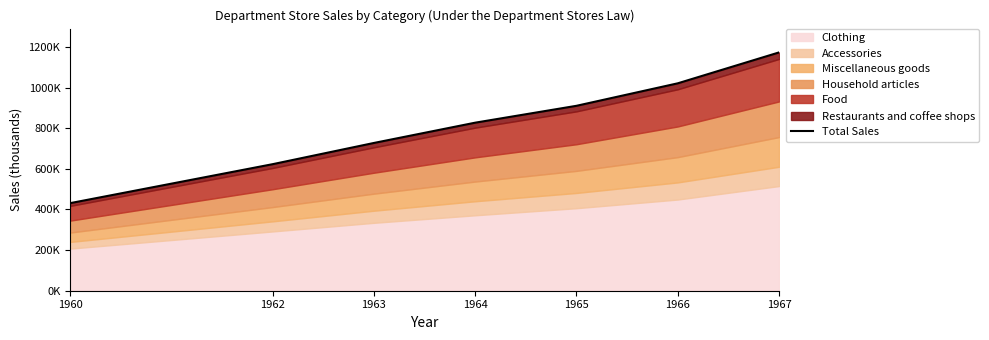

True or false: the data shows 827288 at 1964.

True